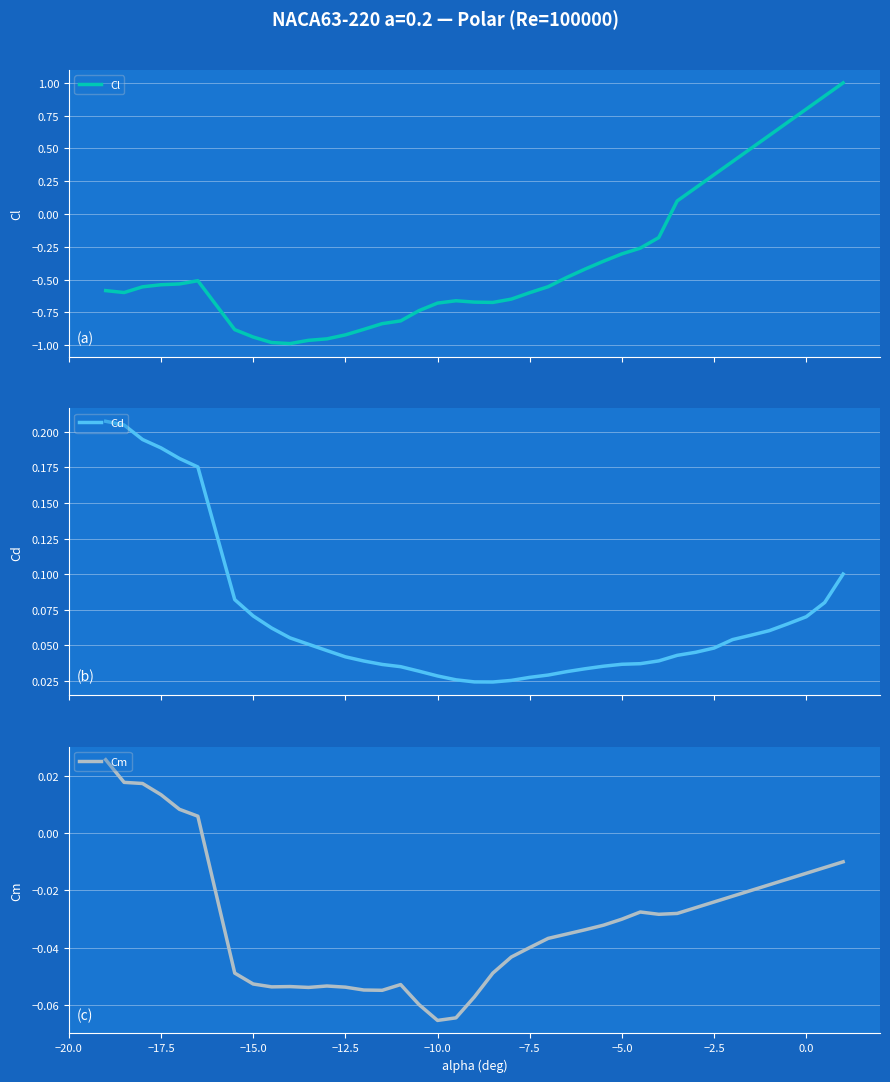

True or false: Cd and Cm intersect in this chart.

False